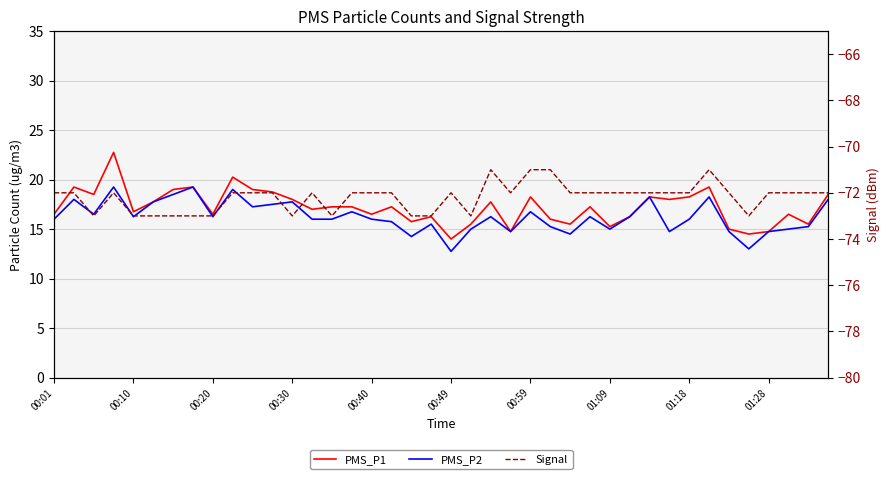

How many categories are shown in the chart?

40